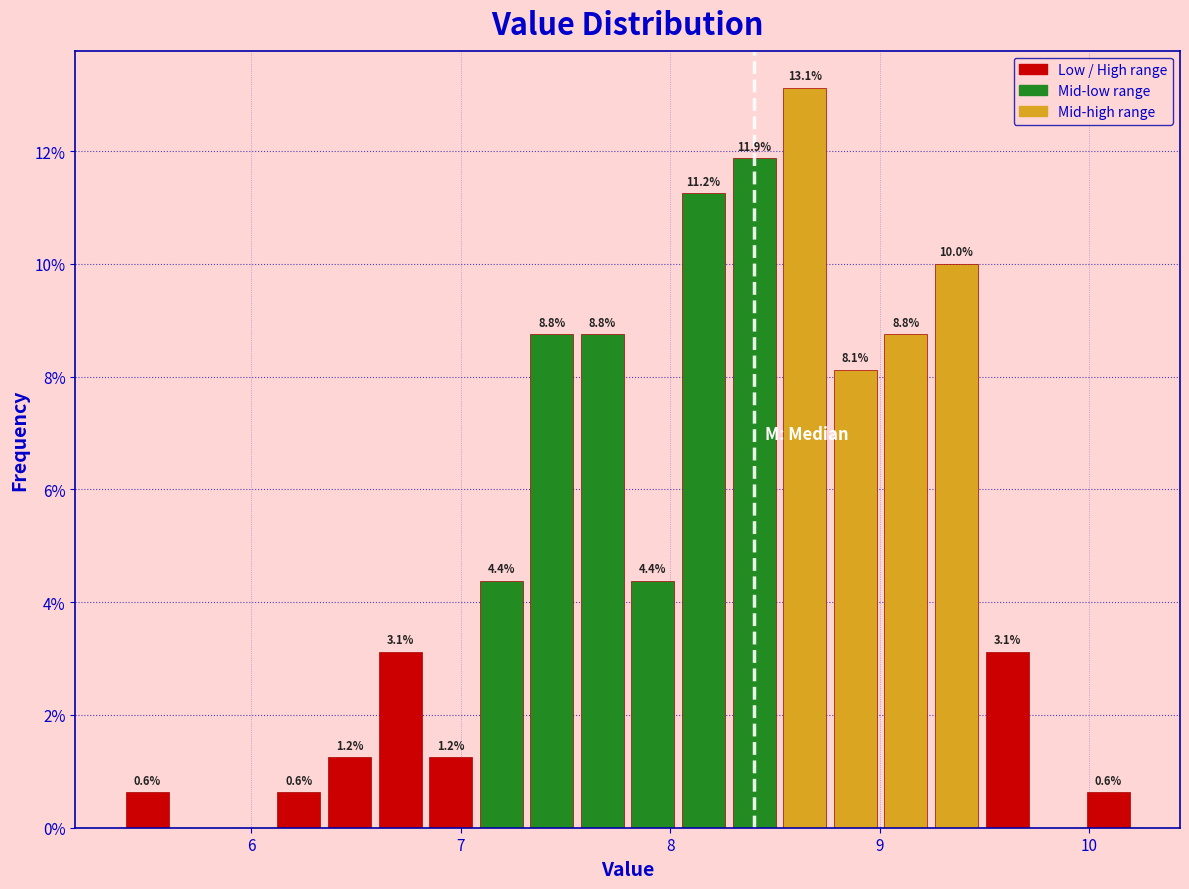

Read against the x-axis, roughly where is the centre of the tallest bar?

8.6